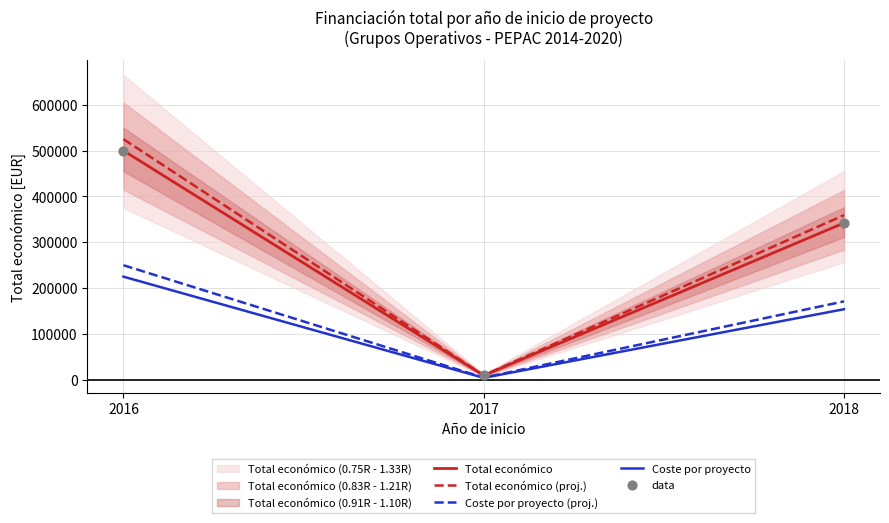

What are all the series names shown in the legend?

Total económico, Total económico (proj.), Coste por proyecto (proj.), Coste por proyecto, data